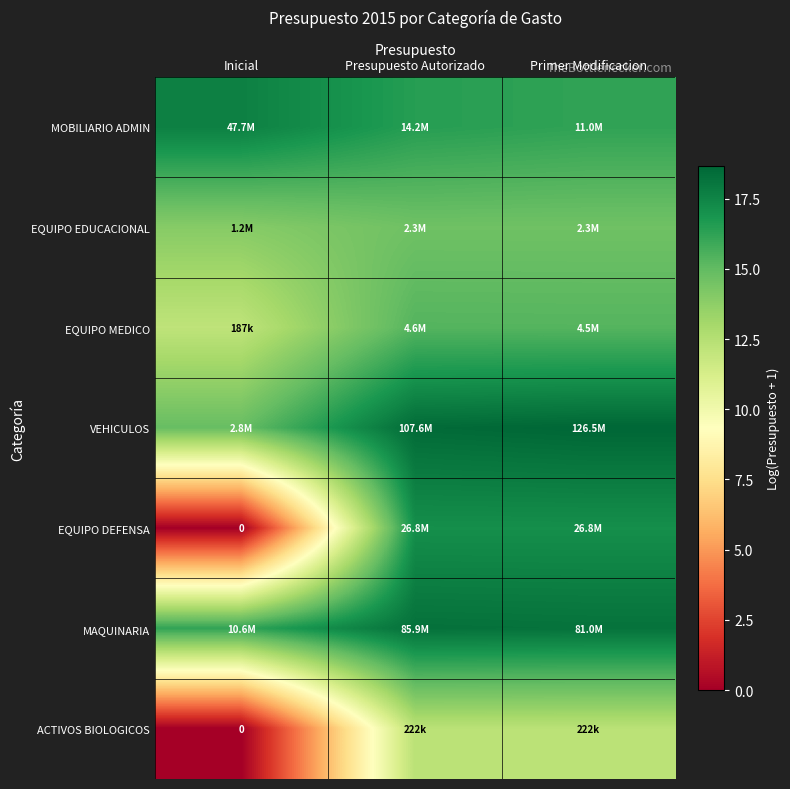

At which label does VEHICULOS reach its peak?

Primer Modificacion